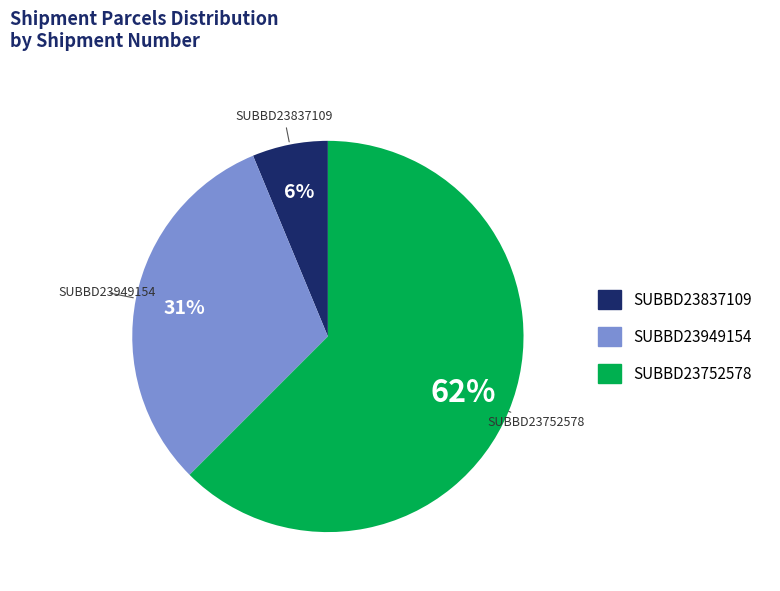

Between SUBBD23949154 and SUBBD23837109, which is larger?

SUBBD23949154